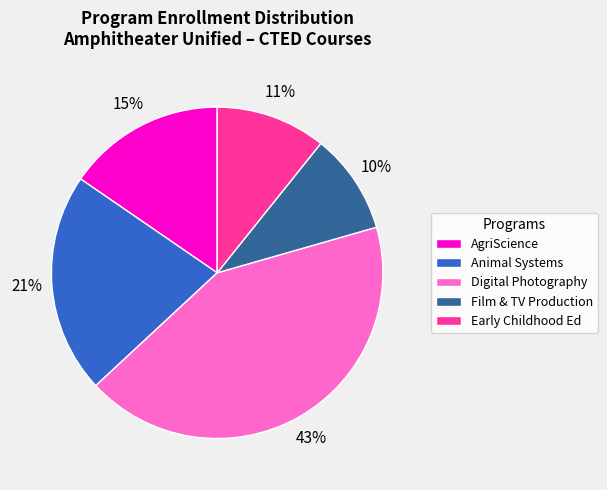

Do Digital Photography and AgriScience together represent more than half of the pie?

Yes